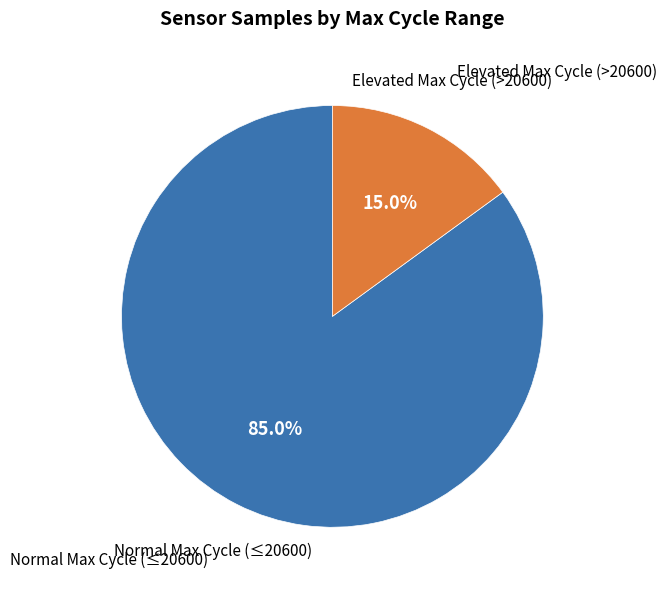

Is there any slice that represents more than half of the pie?

Yes